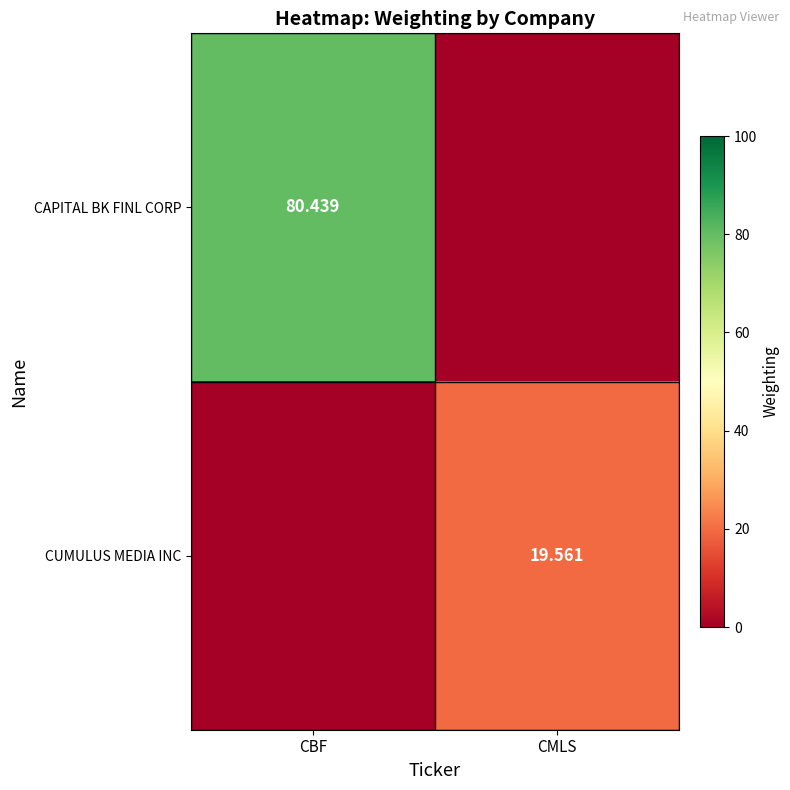

At which category is the sum across all series the highest?

CBF